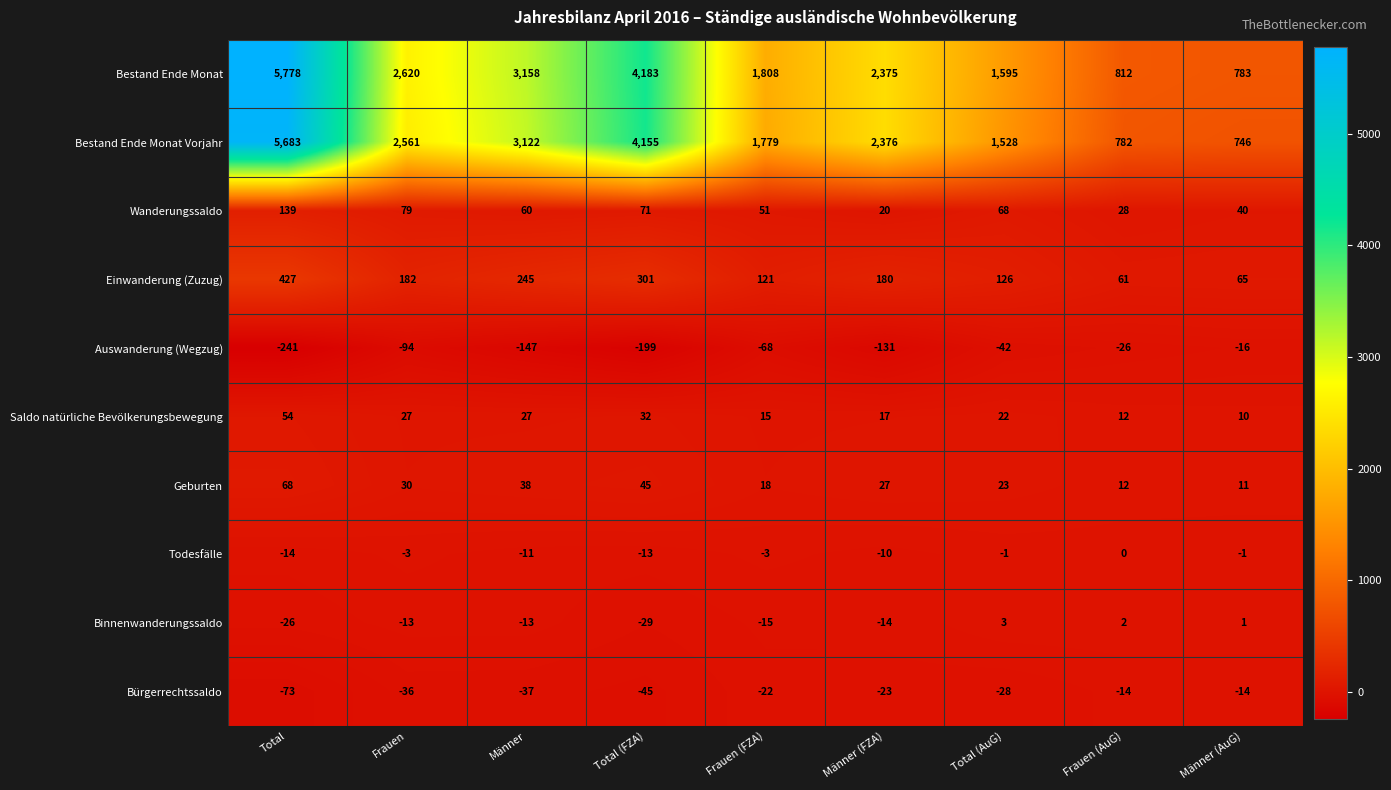

What is the difference between the highest and lowest values at Männer (AuG)?

799